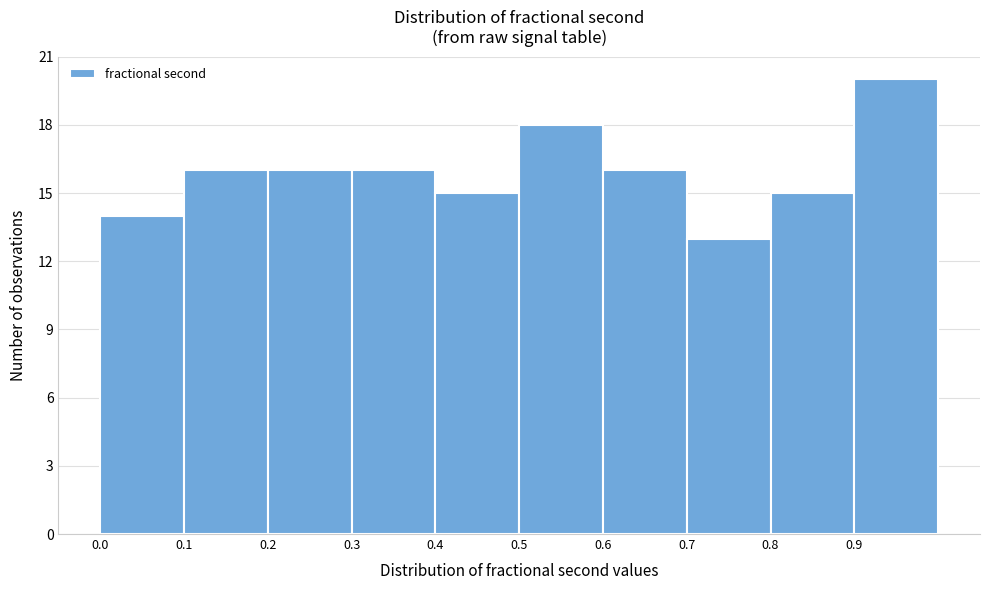

Reading left to right, list every bar in this chart as the range it spans on the x-axis followed by its height. The values are not printed on the chart, so give them approximately, as read against the axis.

0.0 to 0.1: 14
0.1 to 0.2: 16
0.2 to 0.3: 16
0.3 to 0.4: 16
0.4 to 0.5: 15
0.5 to 0.6: 18
0.6 to 0.7: 16
0.7 to 0.8: 13
0.8 to 0.9: 15
0.9 to 1.0: 20